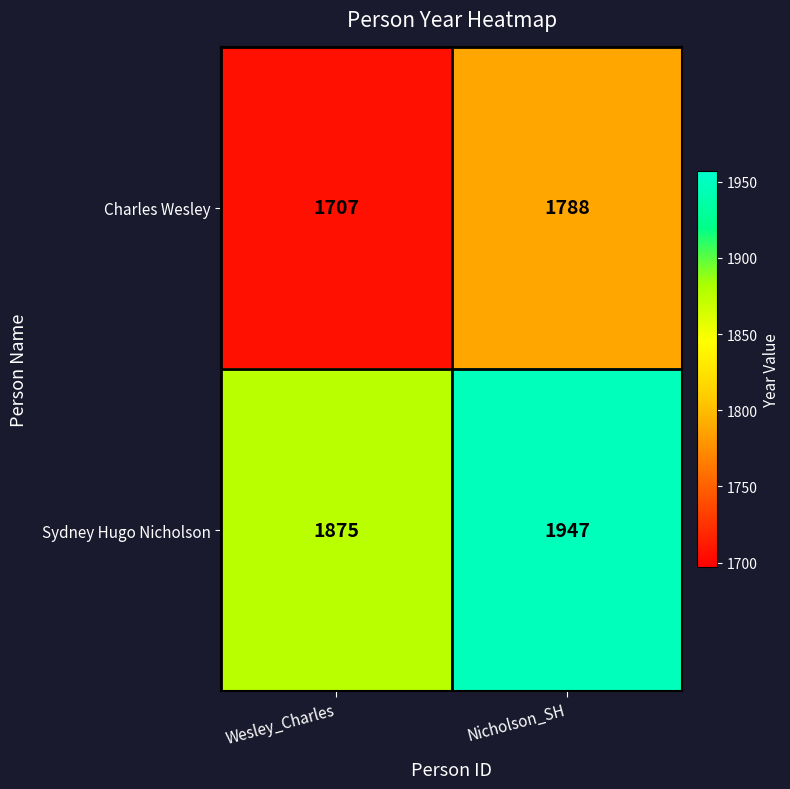

The Charles Wesley series shows 1707 at Wesley_Charles. True or false?

True